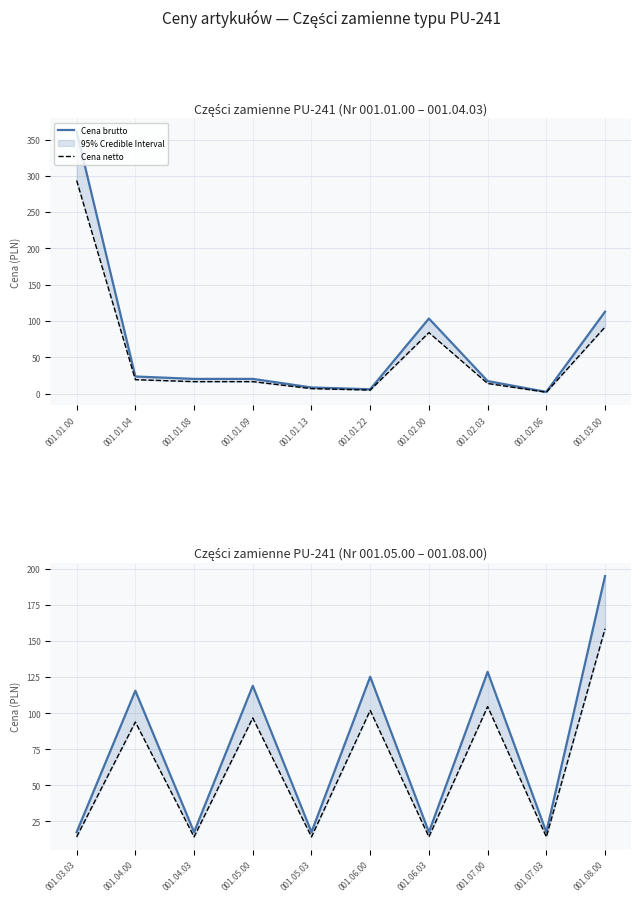

Which series has the largest total across all categories?

Cena brutto